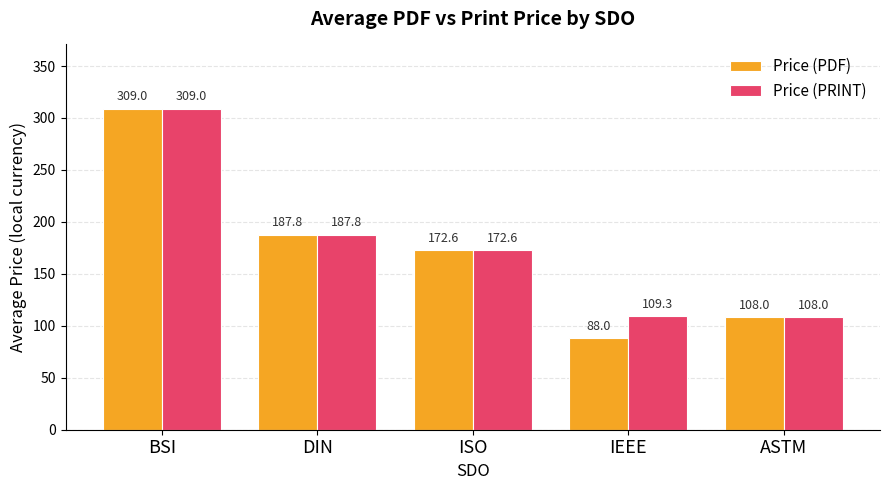

Reading left to right, transcribe all the data shown in this chart.

Price (PDF): BSI=309.0	DIN=187.8	ISO=172.6	IEEE=88.0	ASTM=108.0
Price (PRINT): BSI=309.0	DIN=187.8	ISO=172.6	IEEE=109.3	ASTM=108.0